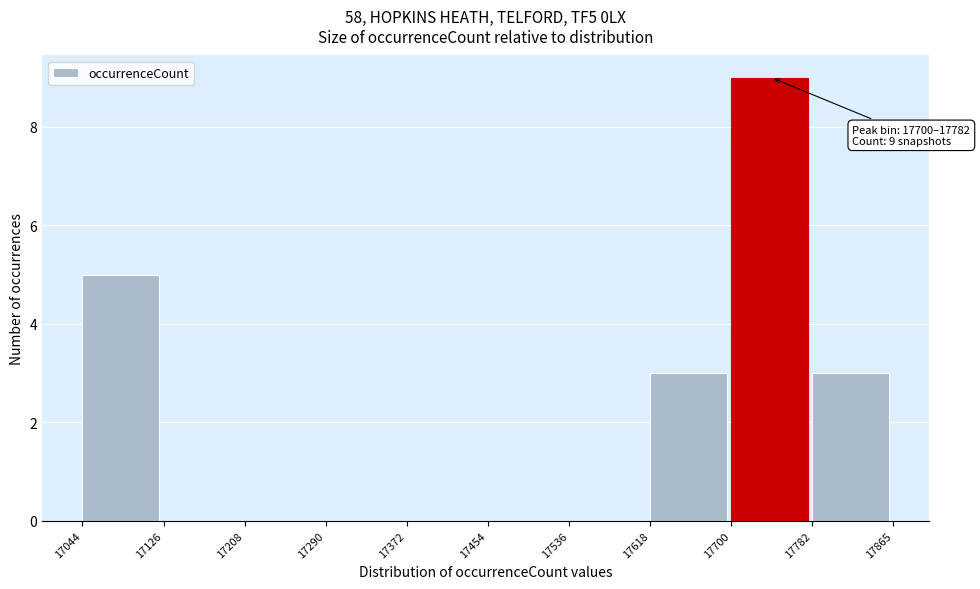

Which range on the x-axis has the tallest bar?

17700 to 17782